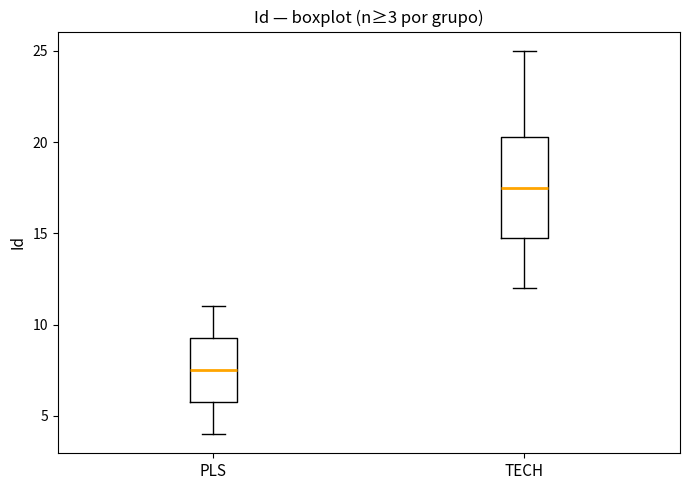

Which box's median line is the highest?

TECH